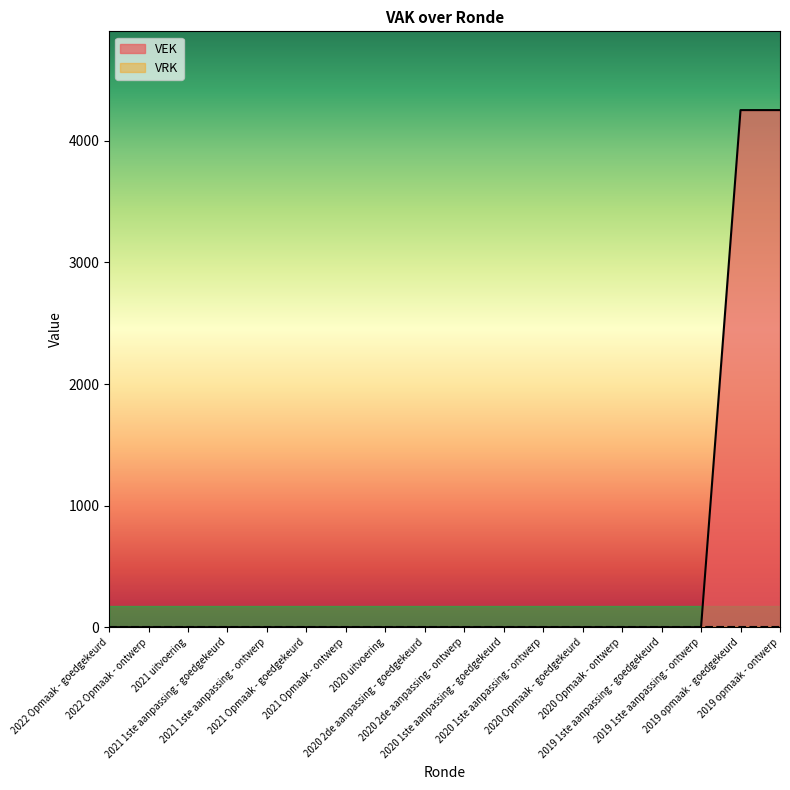

True or false: the data shows 0 at 2019 1ste aanpassing - goedgekeurd.

True